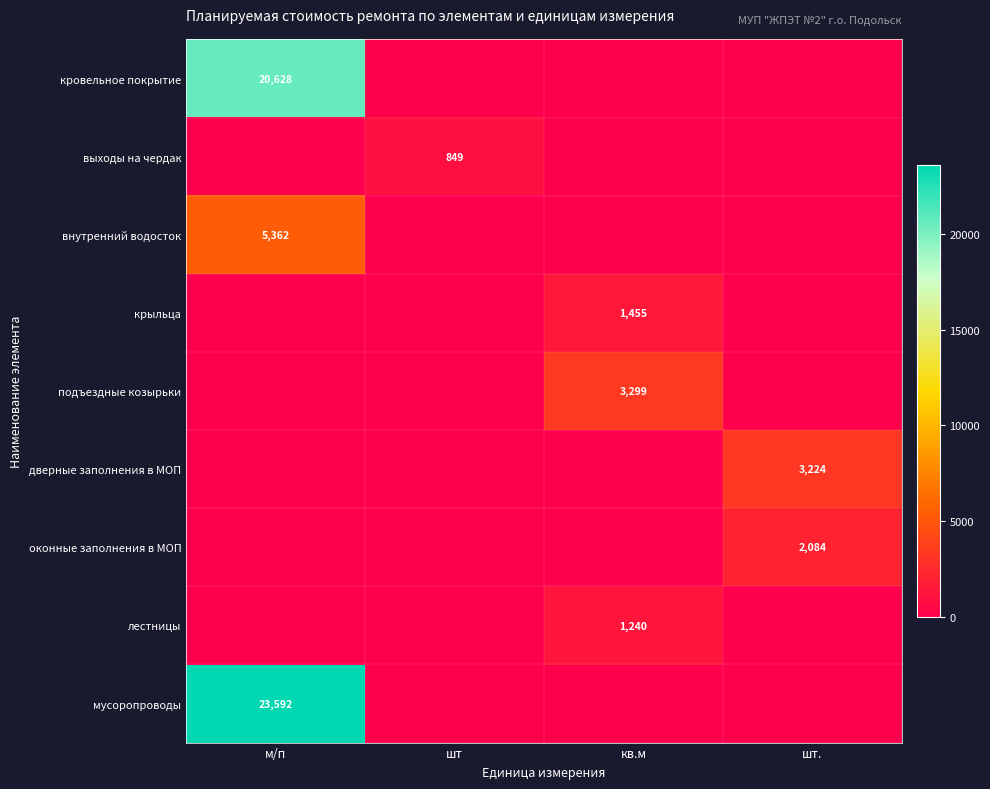

Which category has the highest value across all series?

м/п